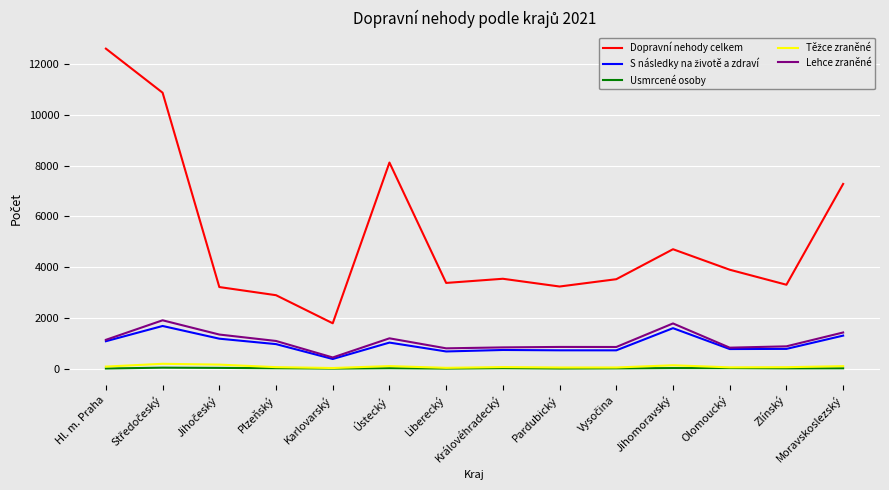

At which label does Dopravní nehody celkem reach its minimum?

Karlovarský